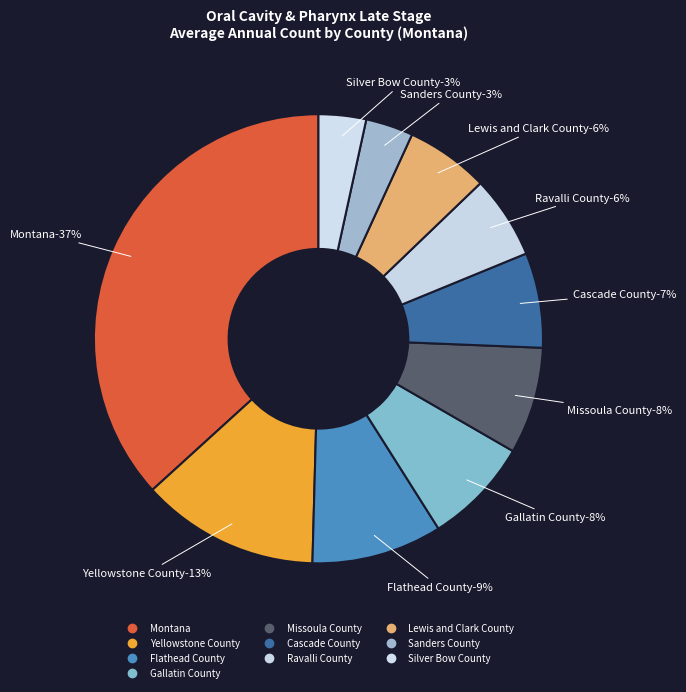

Does Ravalli County account for over 50% of the chart?

No